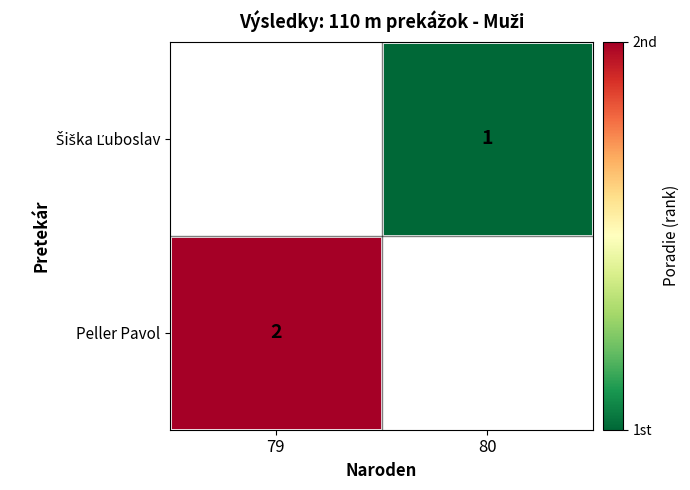

Rank the categories by Peller Pavol value from highest to lowest.

79, 80